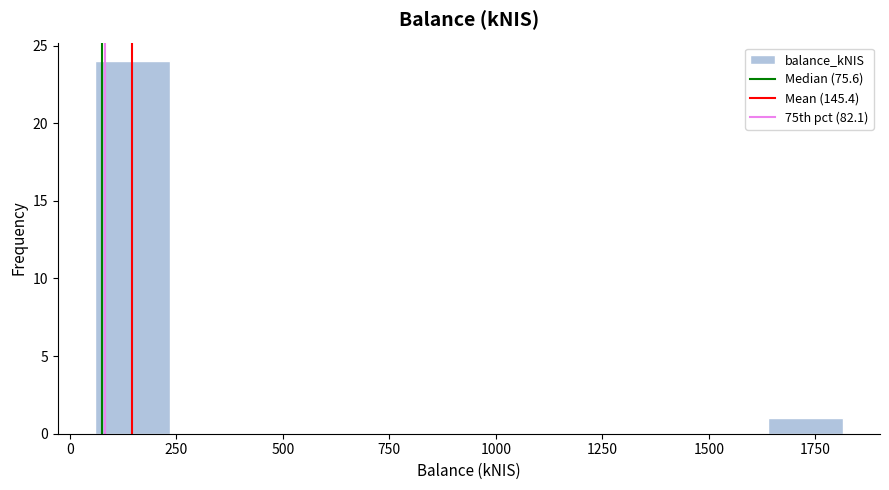

Around what value on the x-axis is the tallest bar? Give the approximate position of its centre, as read against the axis.

150